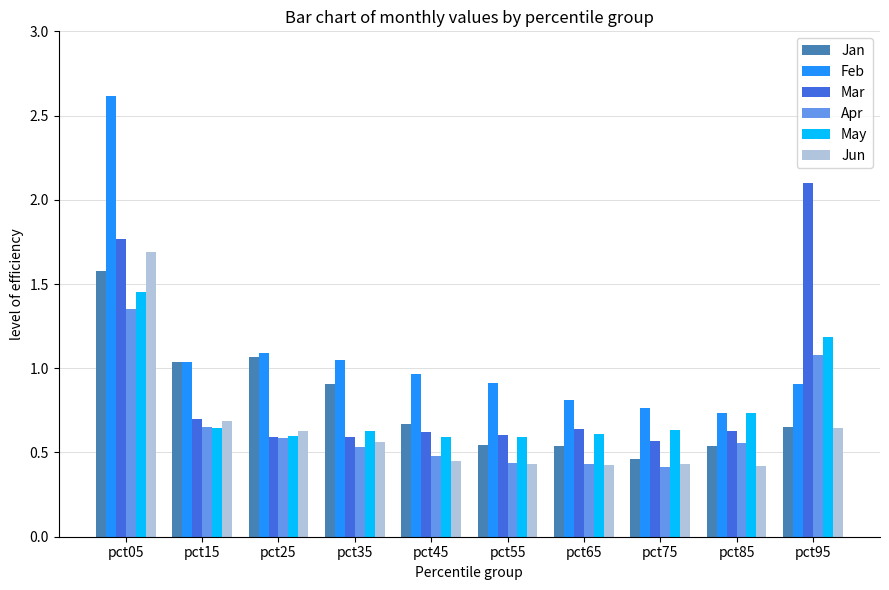

Which series has the largest total across all categories?

Feb